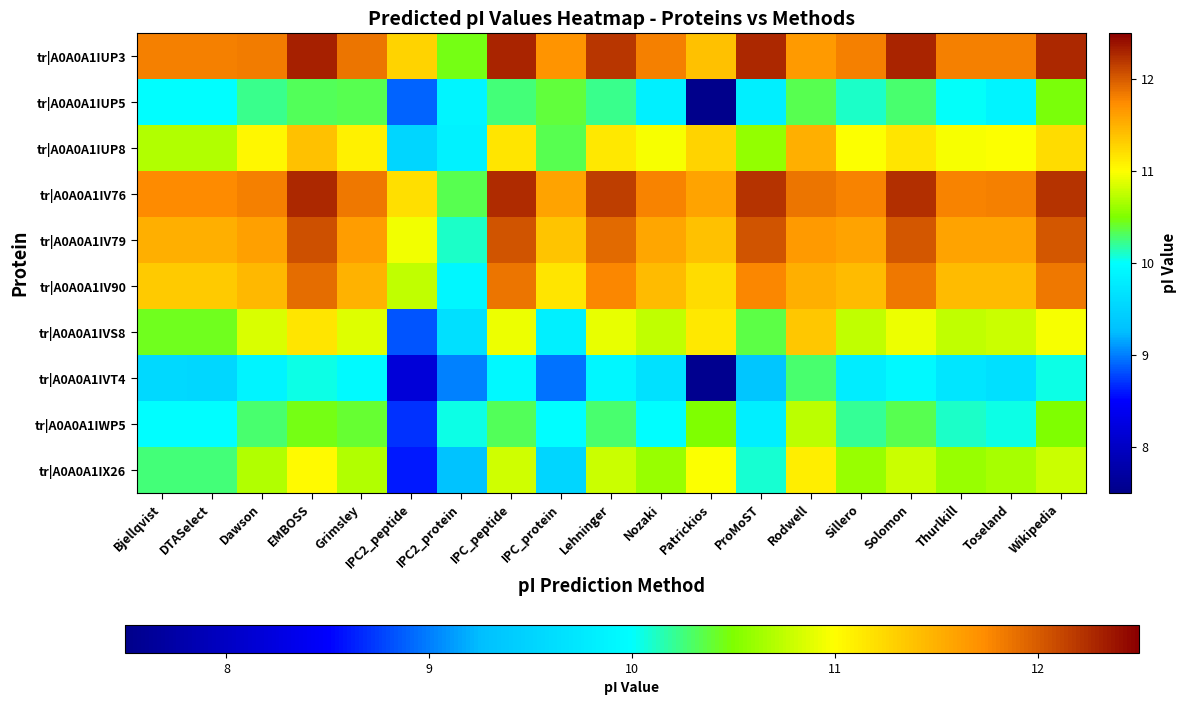

At ProMoST, list the series in order from smallest to largest.

tr|A0A0A1IVT4, tr|A0A0A1IUP5, tr|A0A0A1IWP5, tr|A0A0A1IX26, tr|A0A0A1IVS8, tr|A0A0A1IUP8, tr|A0A0A1IV90, tr|A0A0A1IV79, tr|A0A0A1IV76, tr|A0A0A1IUP3